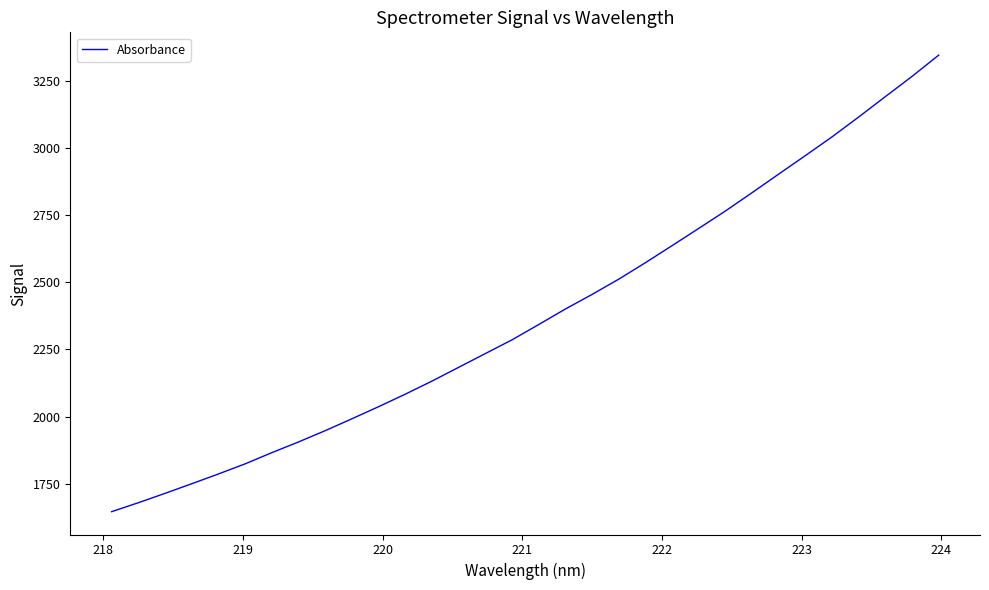

What is the maximum value shown in the chart?

3344.7